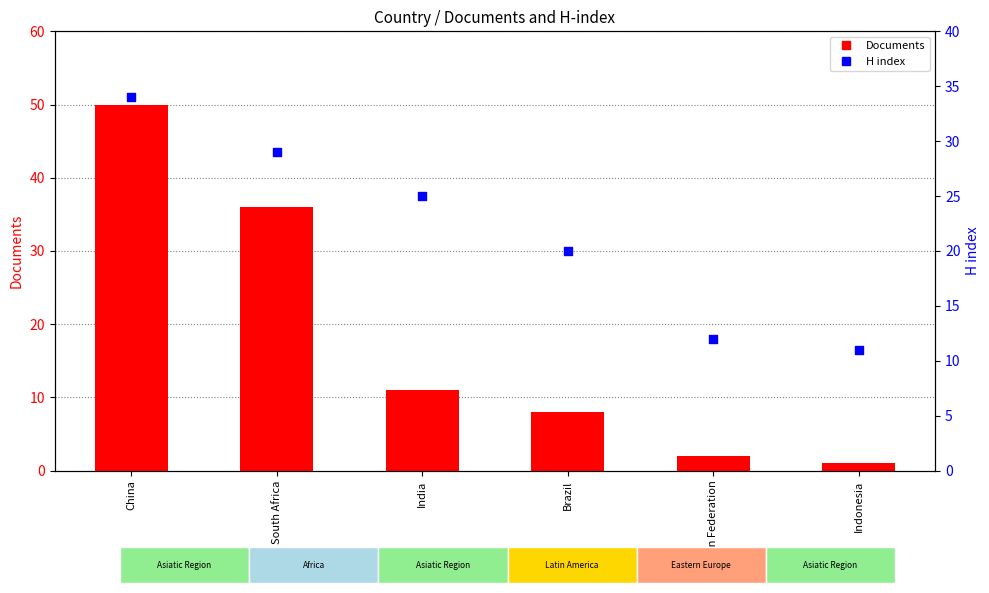

Which series contains the highest Y value?

Documents